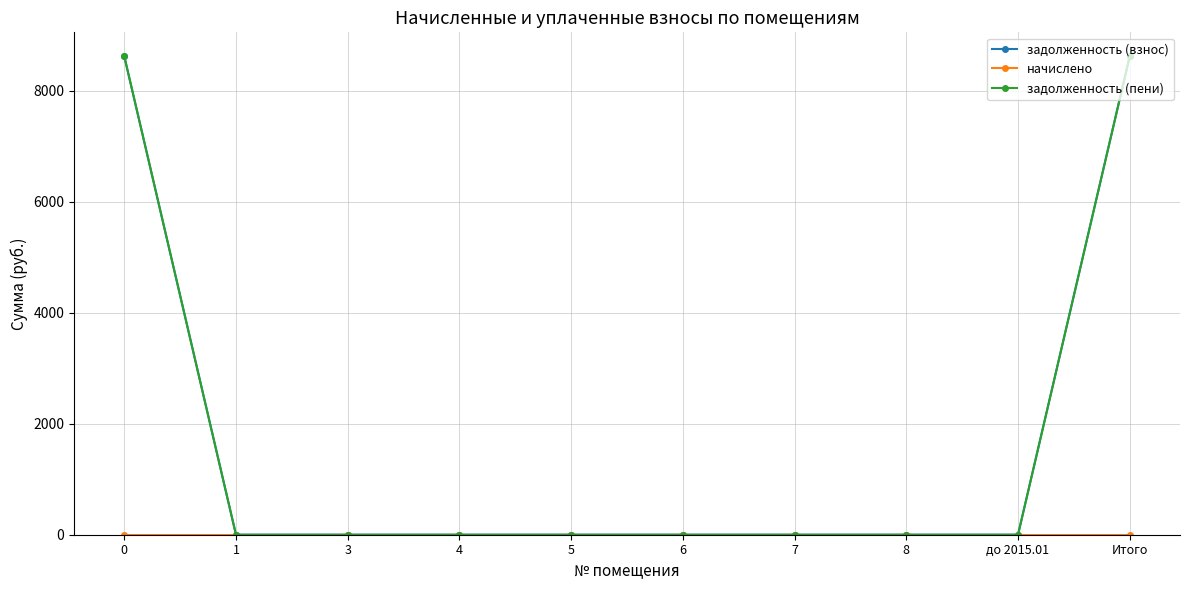

Does the chart have visible grid lines?

Yes